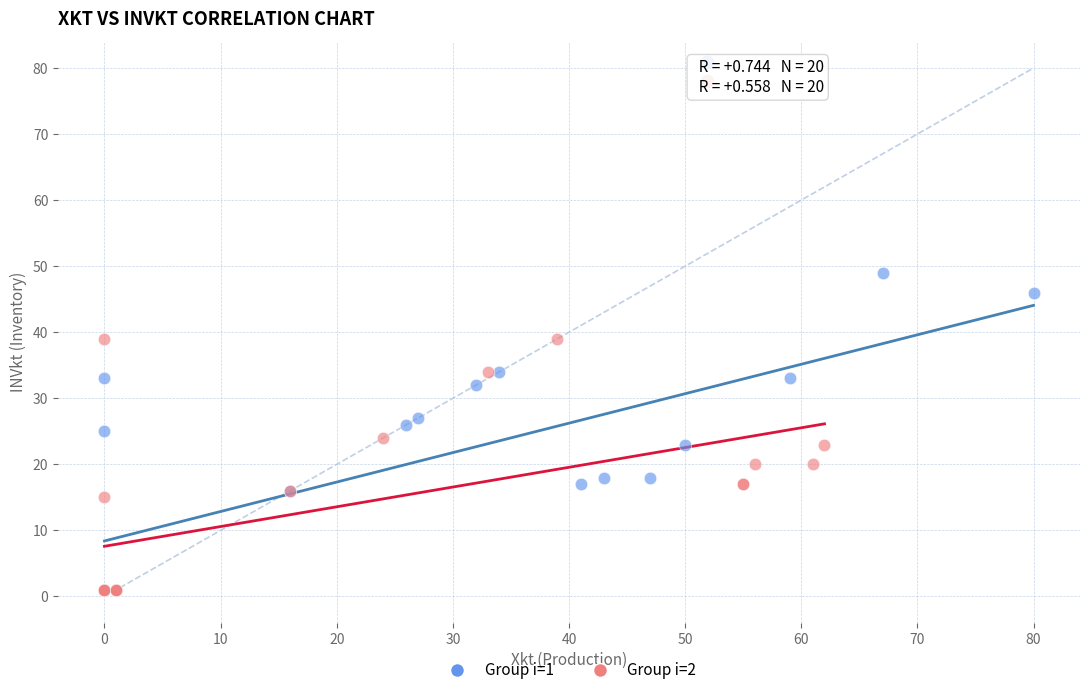

Which series has the widest spread of Y values?

Group i=1